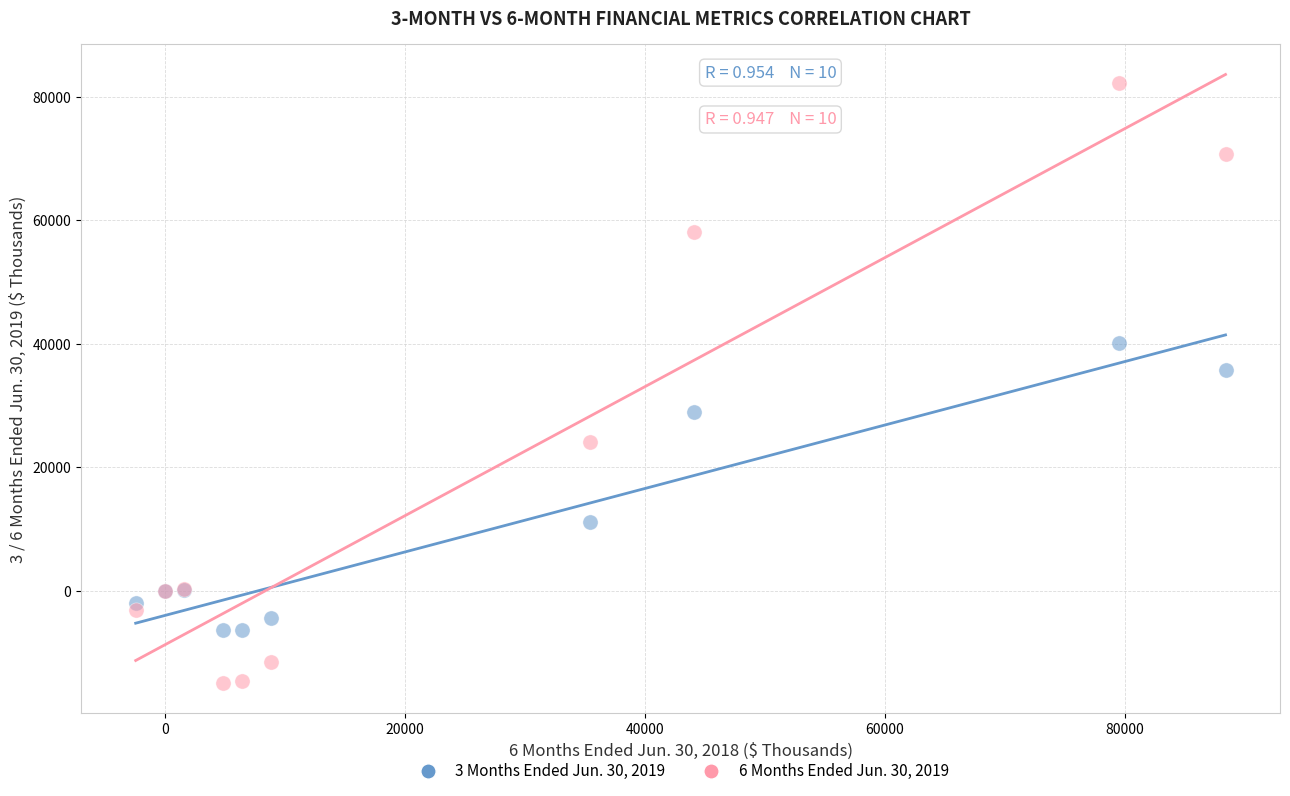

Which series reaches the maximum Y coordinate?

6 Months Ended Jun. 30, 2019